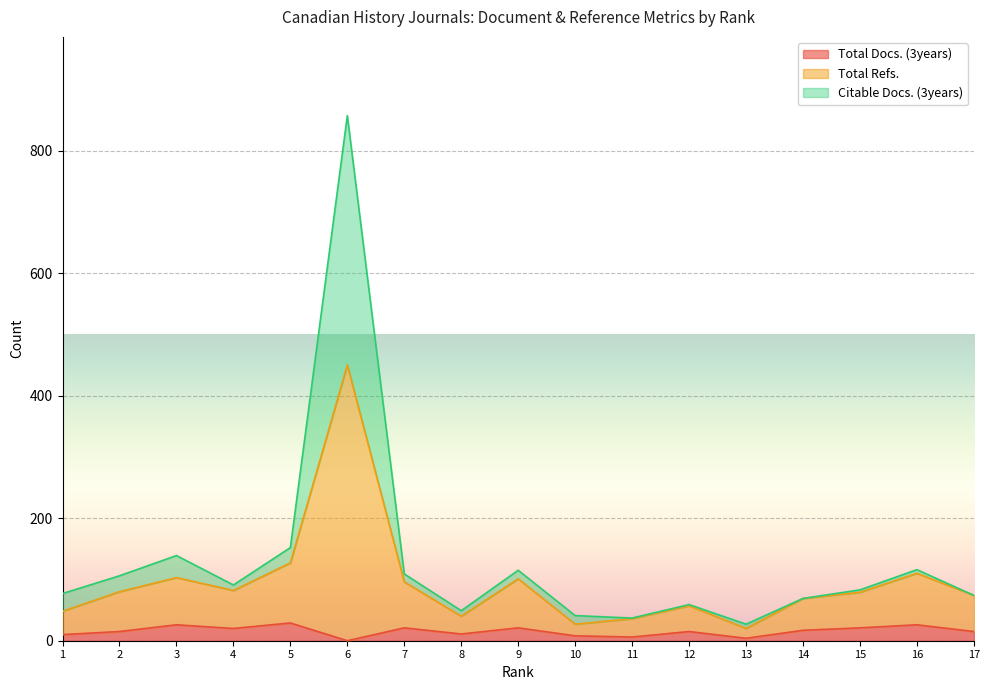

True or false: Total Docs. (3years) and Citable Docs. (3years) intersect in this chart.

False